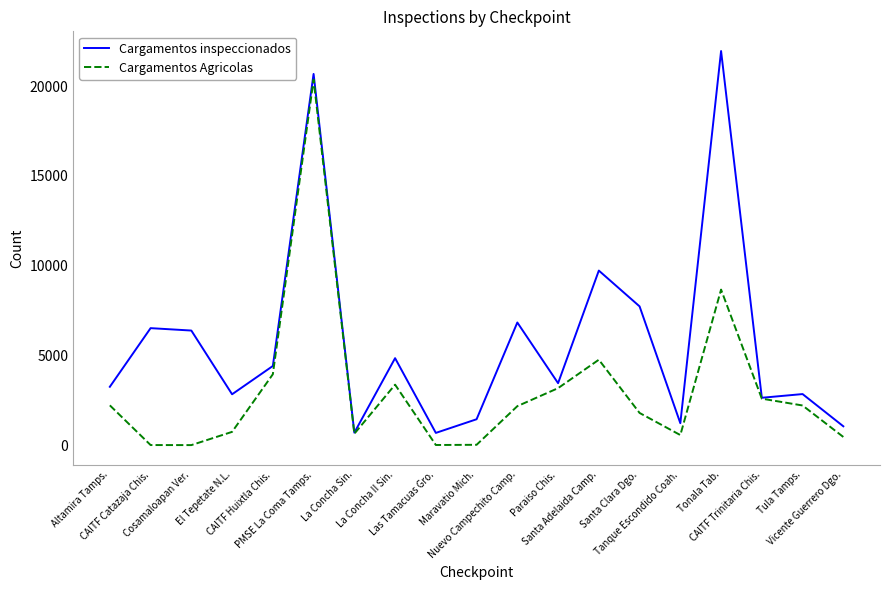

What is the lowest value of the Cargamentos inspeccionados series?

683